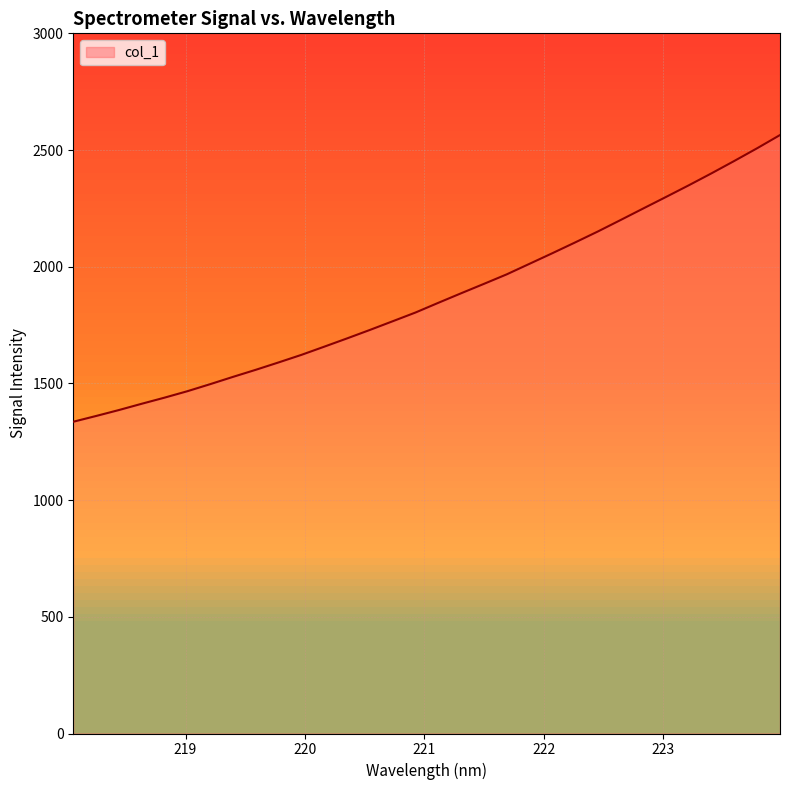

What is the label of the 5th point from the right?

223.2172